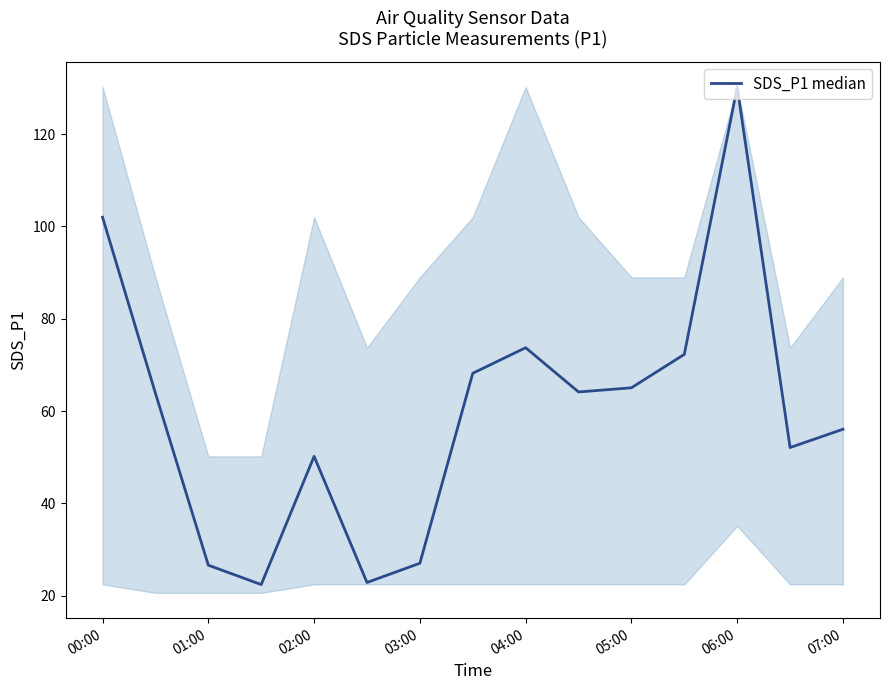

What is the average value?

59.8